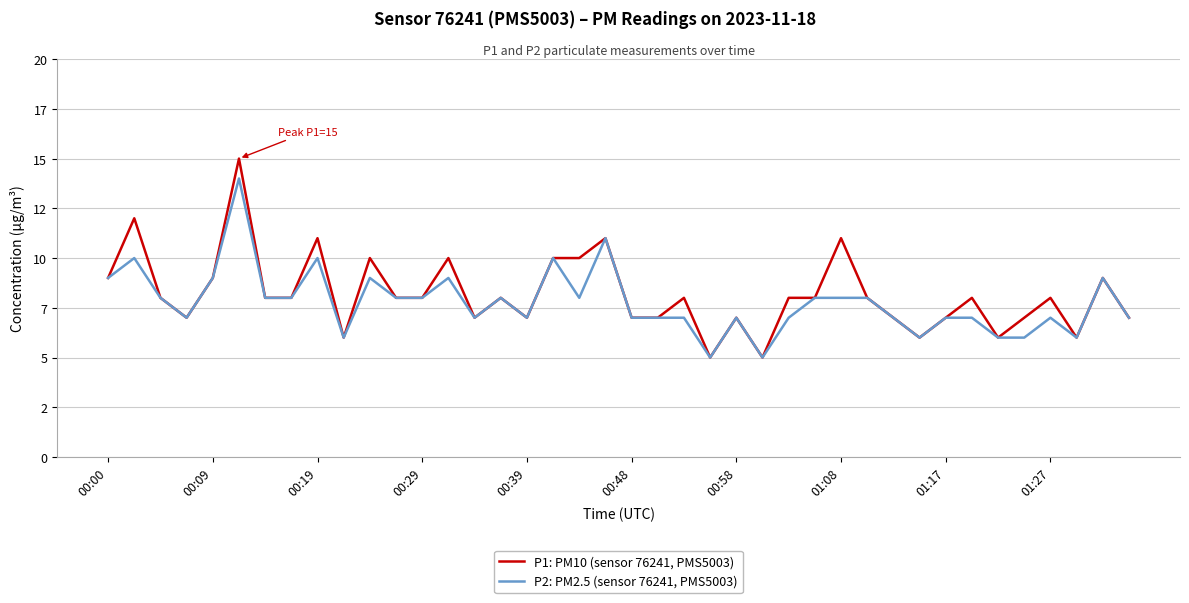

What are all the series names shown in the legend?

P1: PM10 (sensor 76241, PMS5003), P2: PM2.5 (sensor 76241, PMS5003)